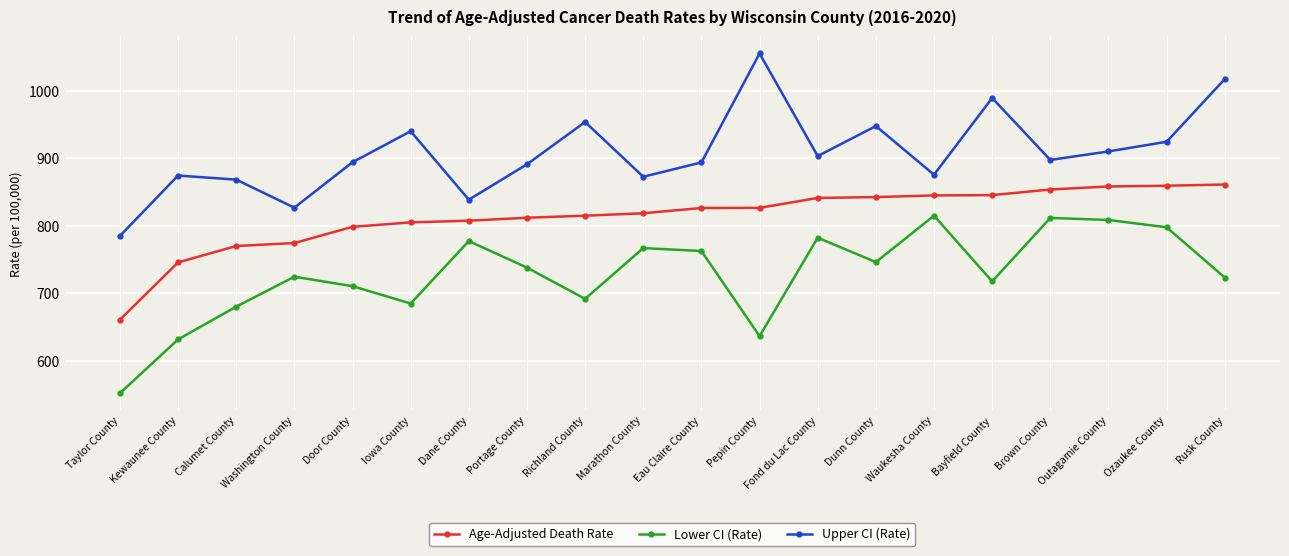

True or false: Age-Adjusted Death Rate and Upper CI (Rate) intersect in this chart.

False